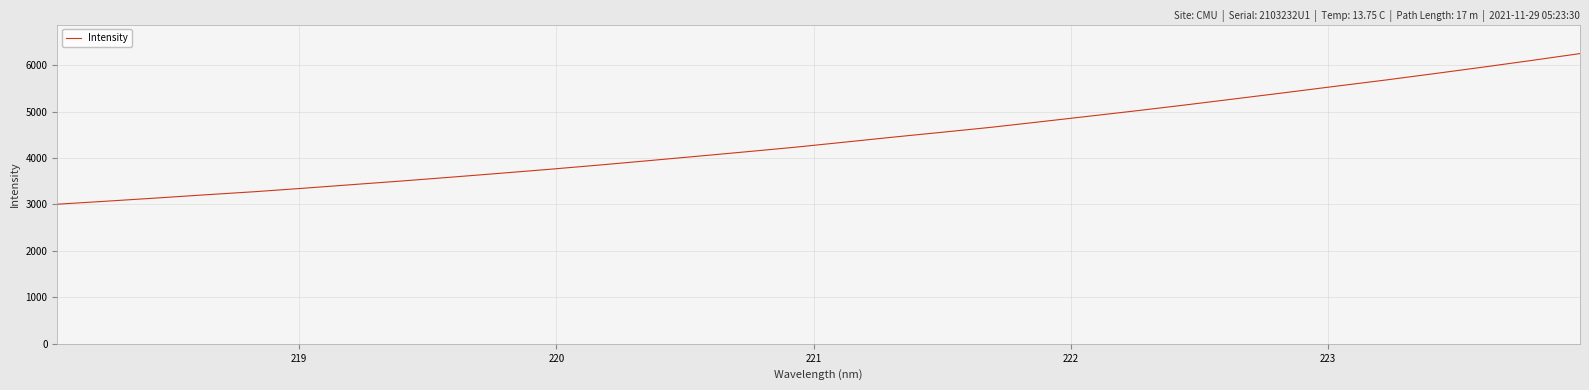

How many values exceed 4338?

16